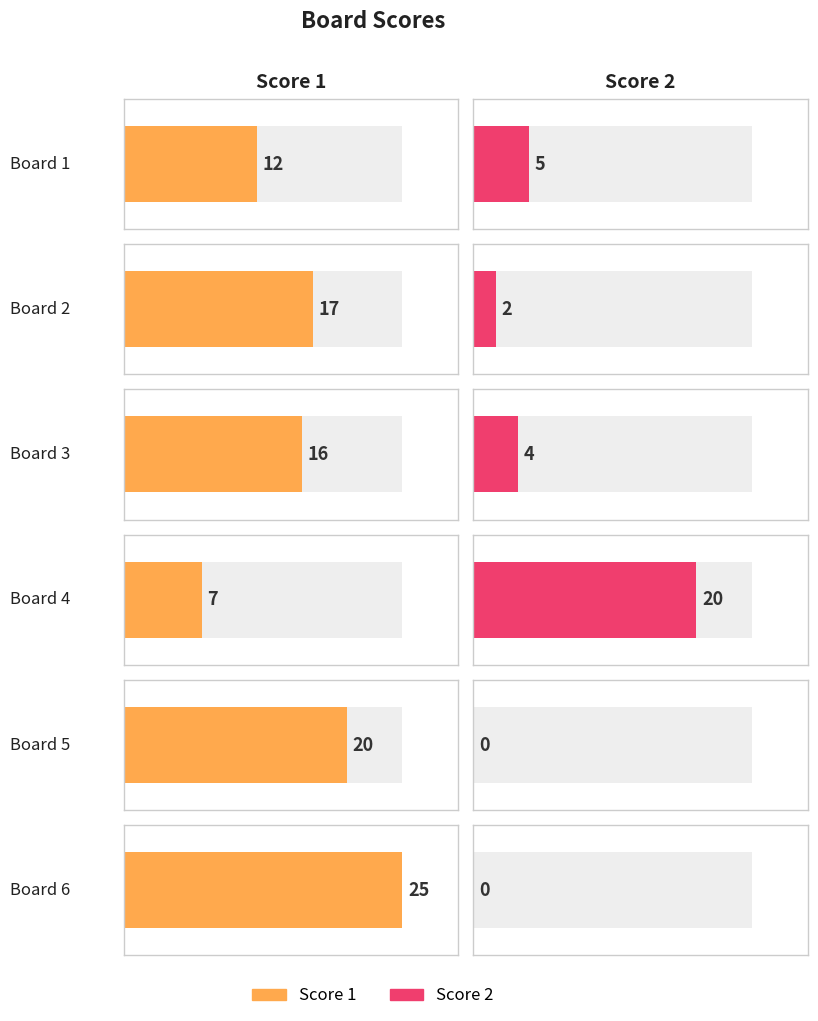

Reading left to right, extract all data points from this chart.

Score 1: Board 1=12	Board 2=17	Board 3=16	Board 4=7	Board 5=20	Board 6=25
Score 2: Board 1=5	Board 2=2	Board 3=4	Board 4=20	Board 5=0	Board 6=0